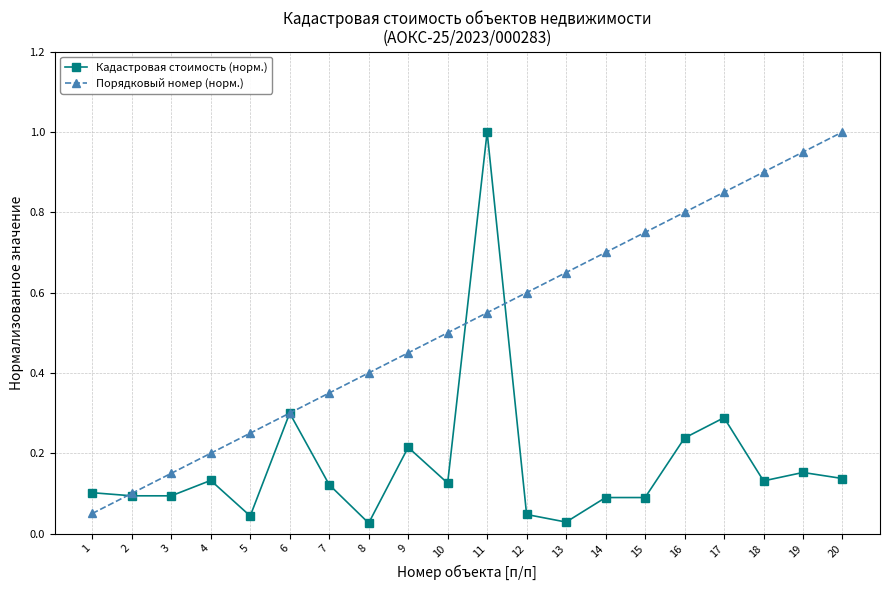

What is the difference between the maximum and minimum values in the Кадастровая стоимость (норм.) series?

1.0